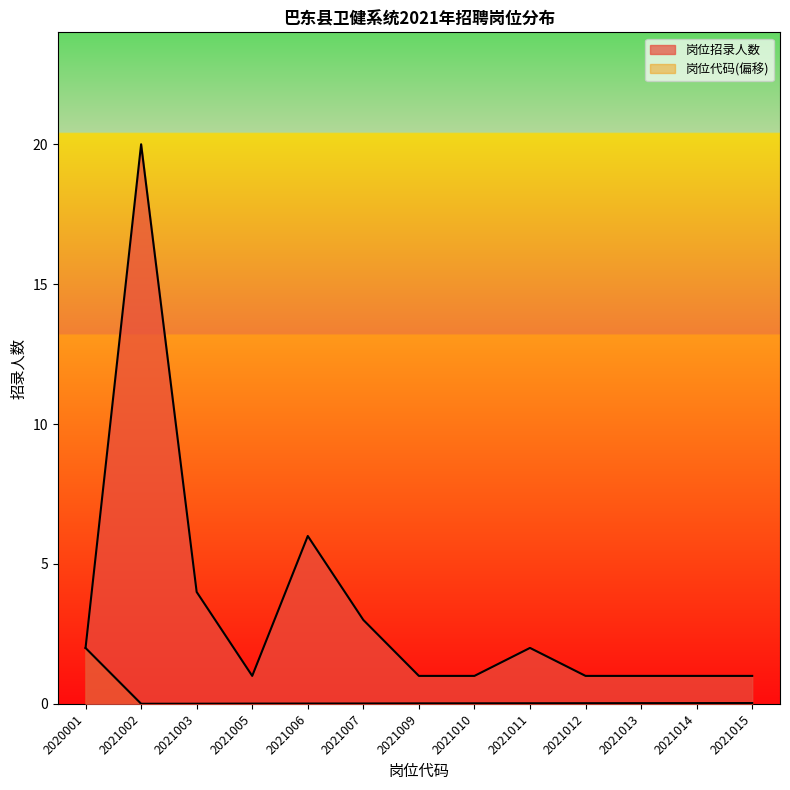

What is the average value of the 岗位招录人数 series?

3.4